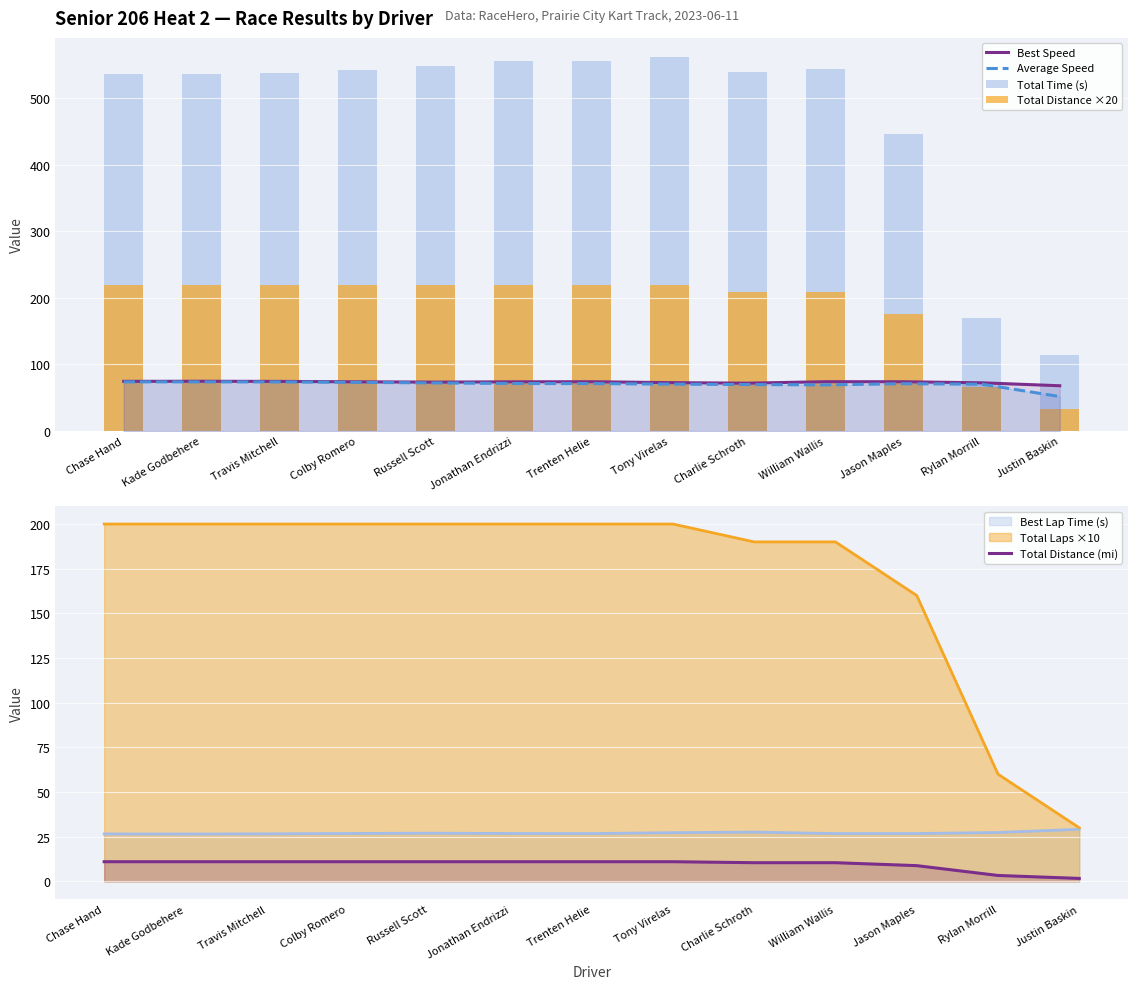

What is the label of the 7th bar from the left?

Trenten Helie